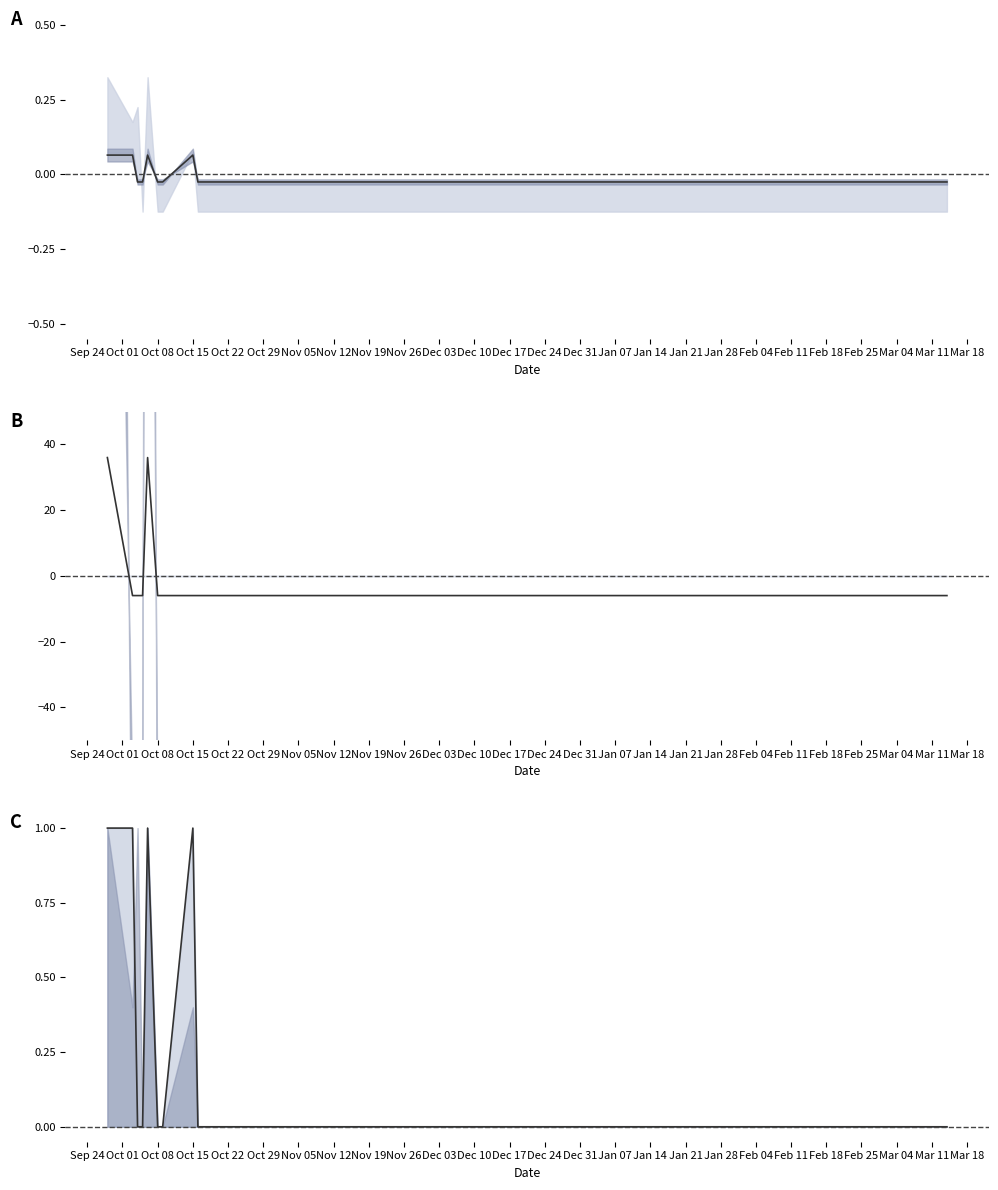

What is the label of the 9th point from the left?

Nov 19